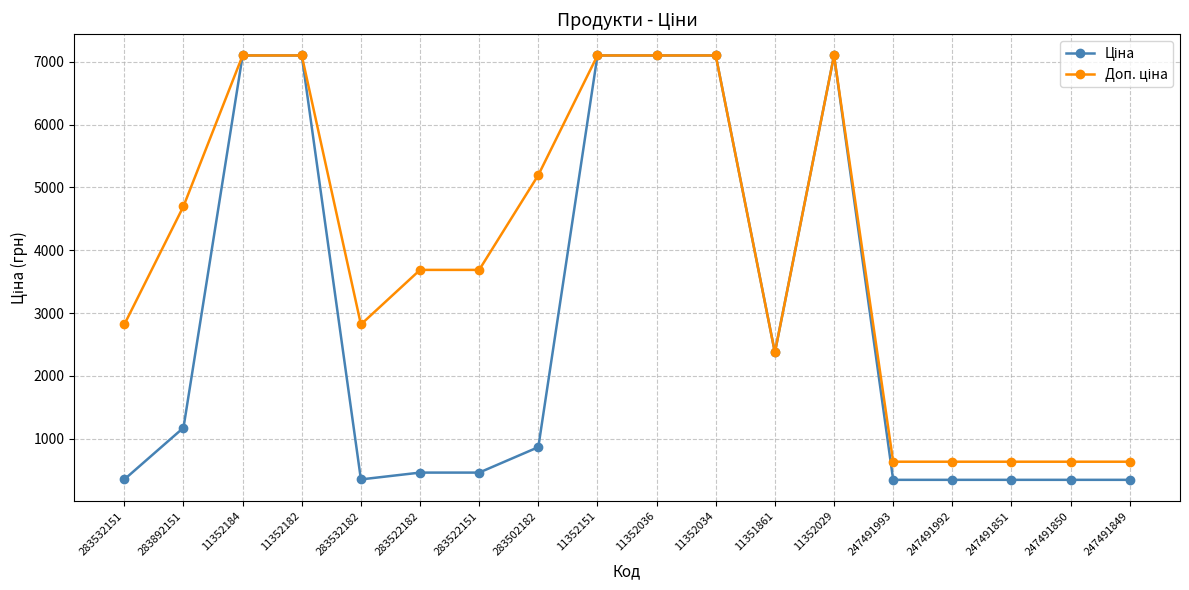

How many lines are shown in the chart?

2